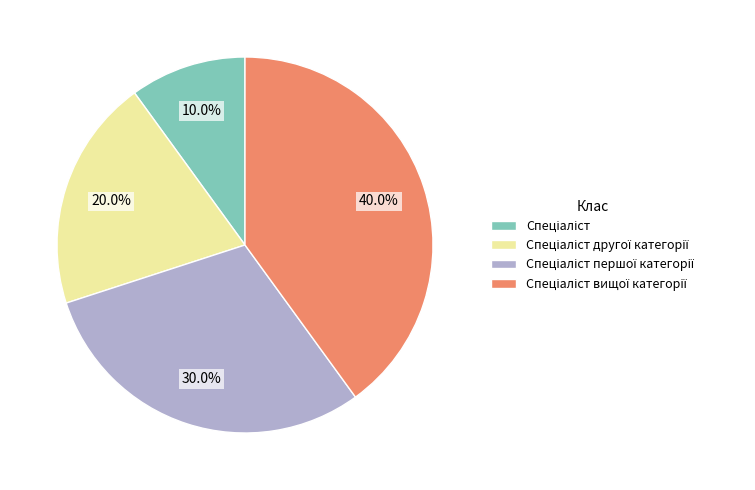

Does any single category account for the majority?

No